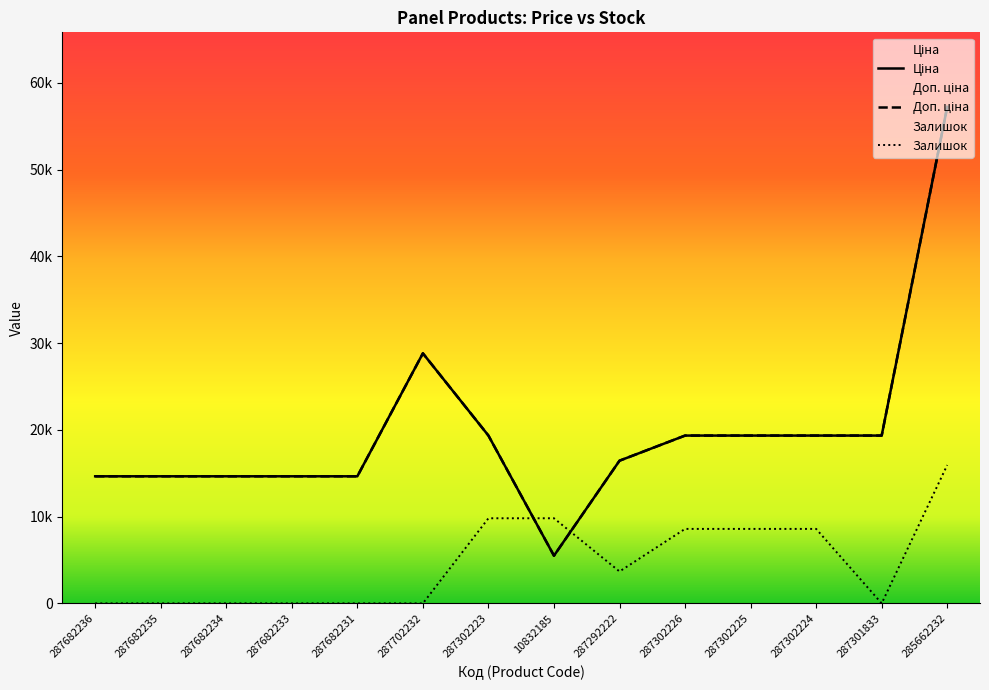

What is the label of the 7th point from the left?

287302223